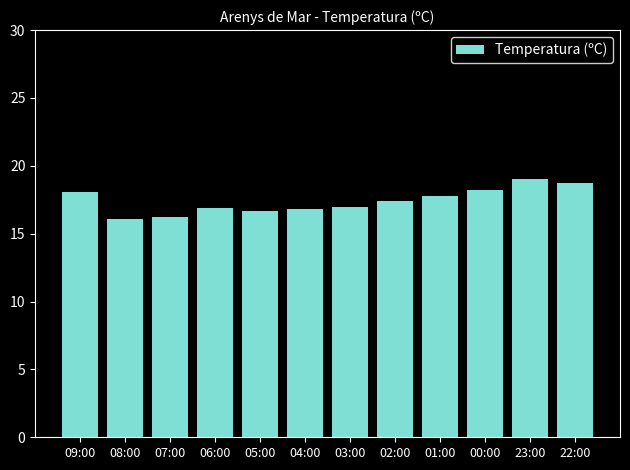

What is the difference between the values at 07:00 and 08:00?

0.1